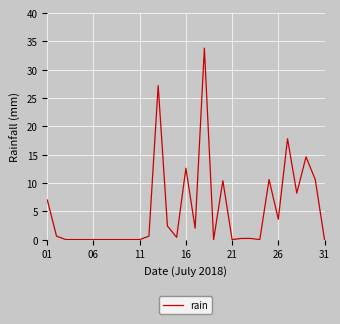

What is the greatest value displayed?

33.8